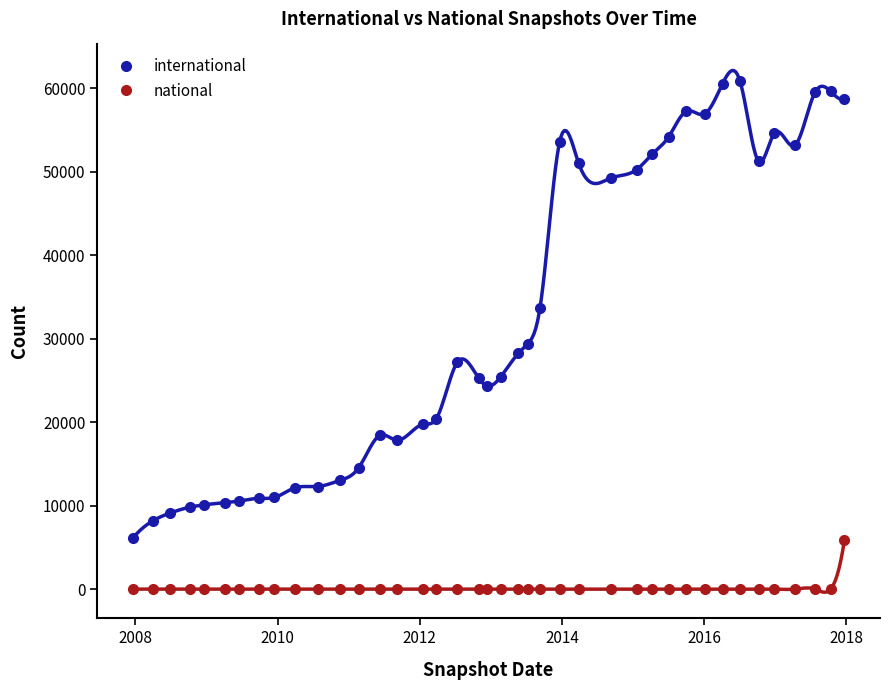

True or false: national and international intersect in this chart.

False